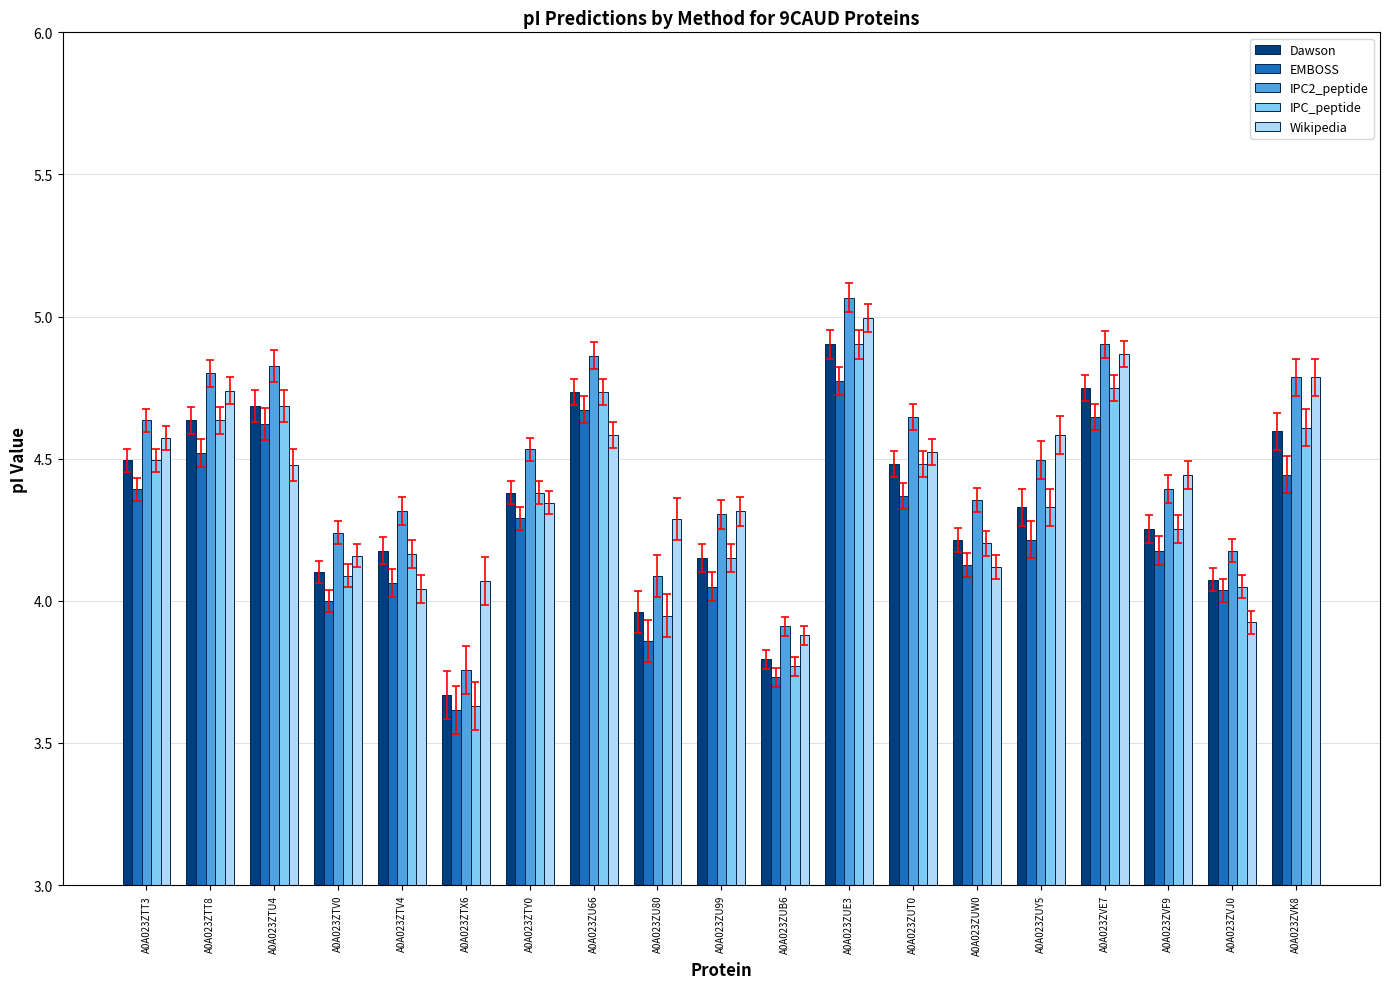

How many data points in Dawson are less than 4?

3